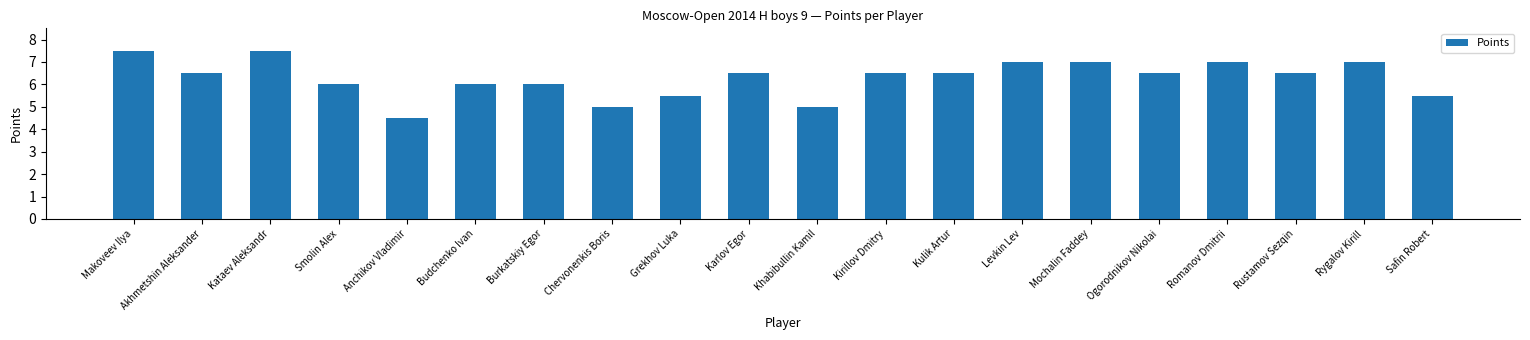

What is the greatest value displayed?

7.5